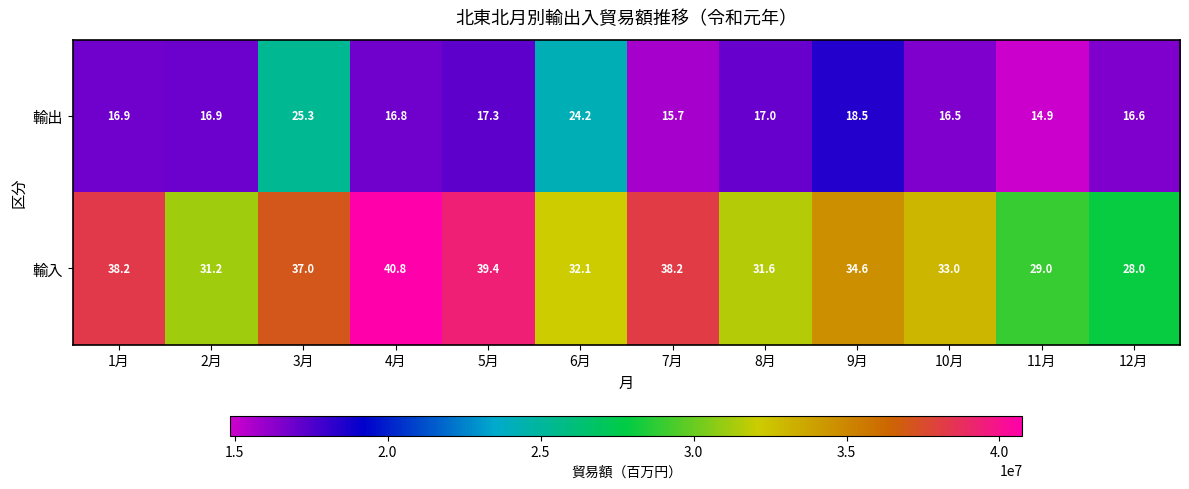

At 9月, list the series in order from smallest to largest.

輸出, 輸入